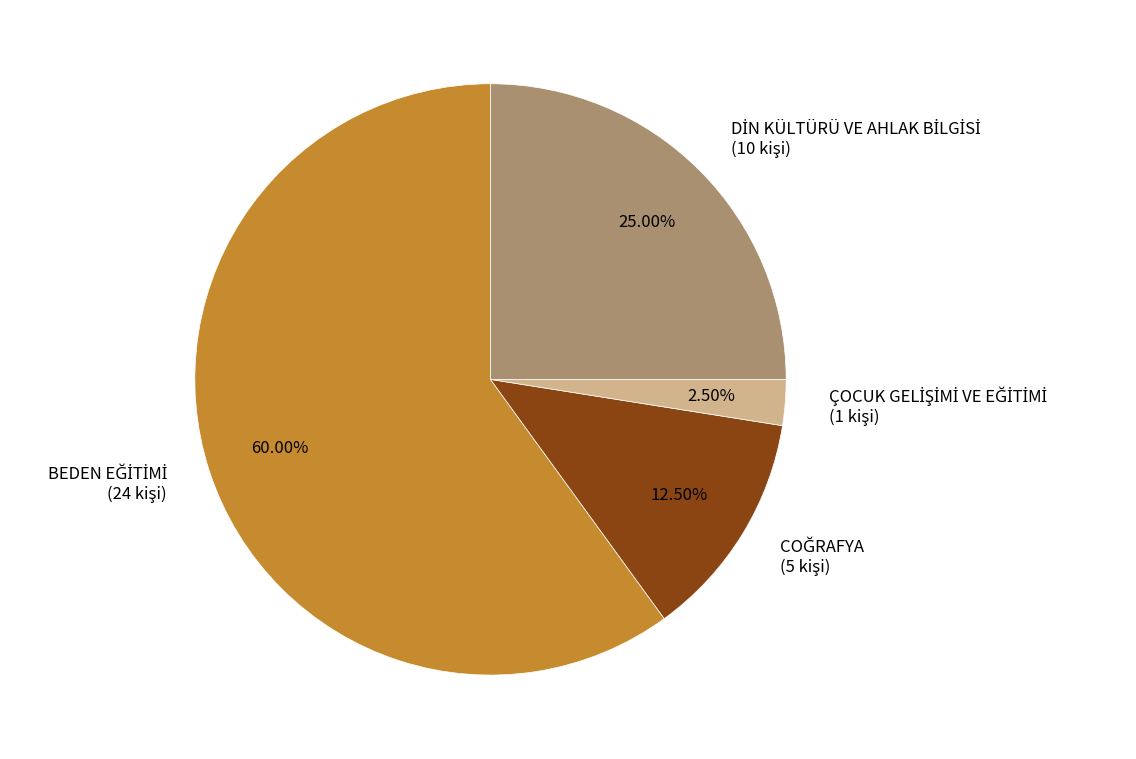

Does any single category account for the majority?

Yes